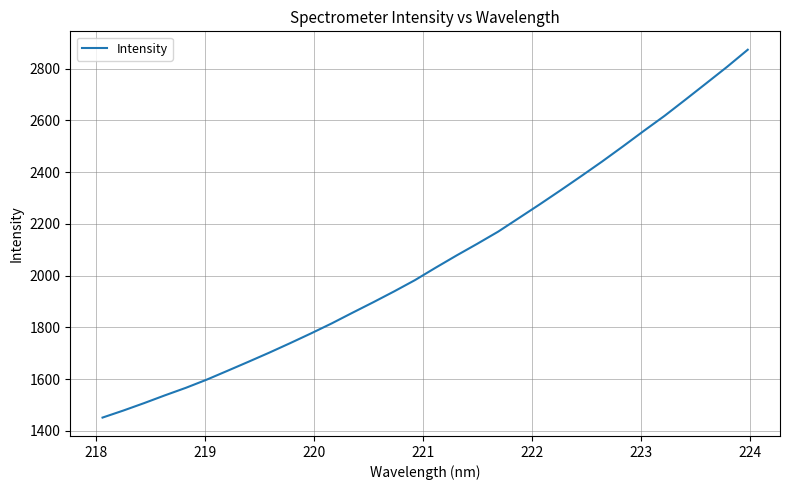

What is the smallest value displayed?

1450.9